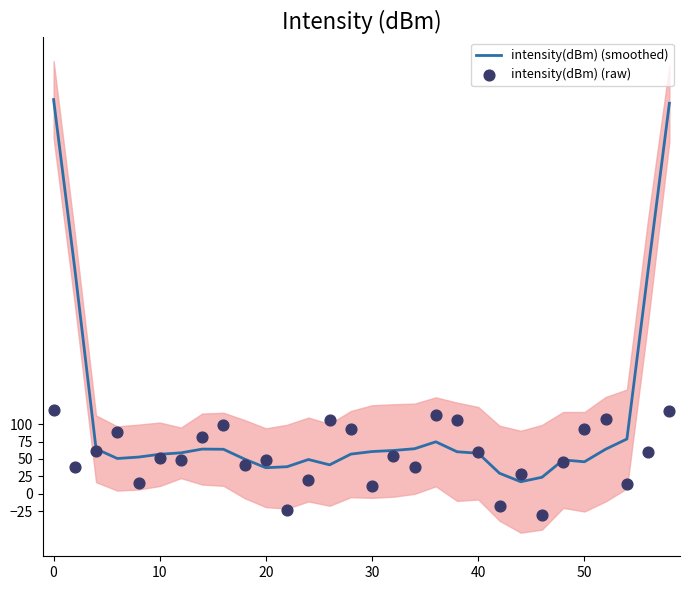

What are all the series names shown in the legend?

intensity(dBm) (smoothed), intensity(dBm) (raw)